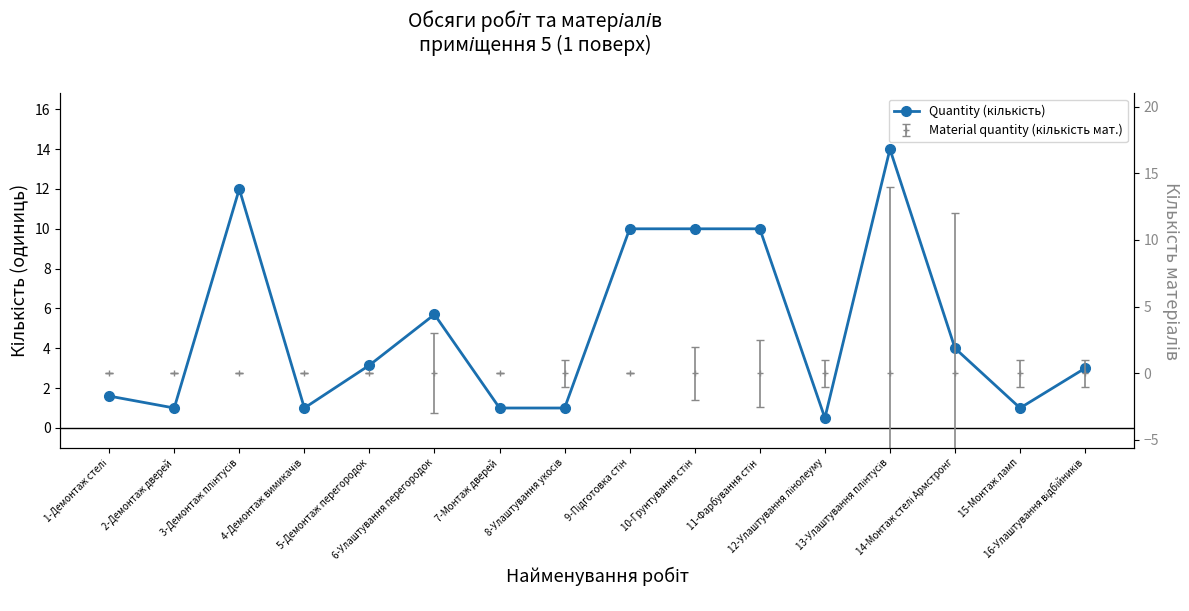

How many lines are shown in the chart?

1